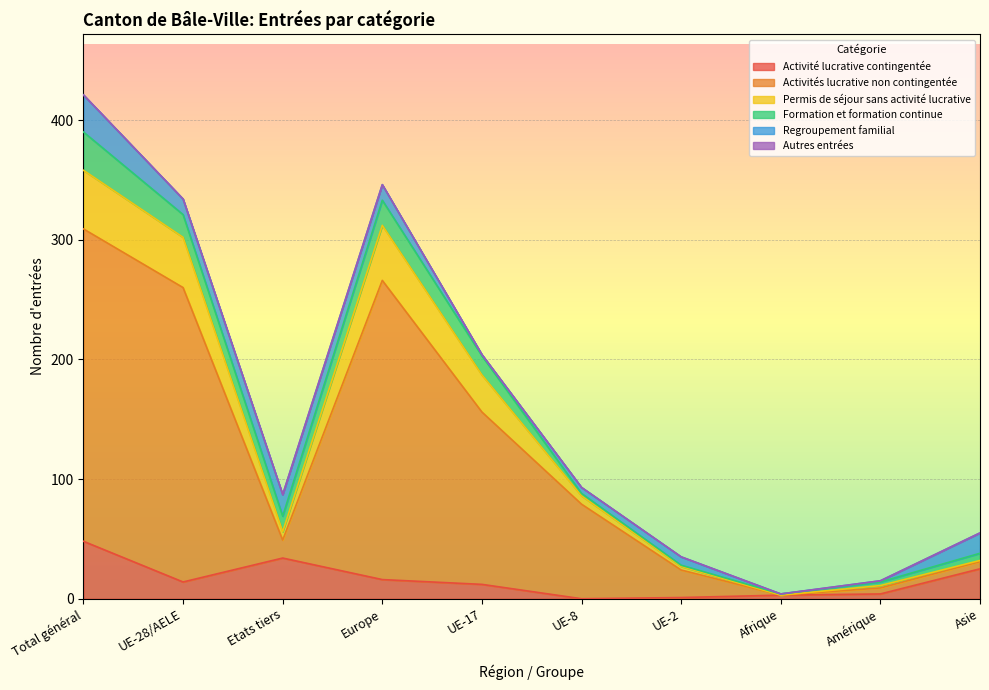

At which category is the sum across all series the highest?

Total général